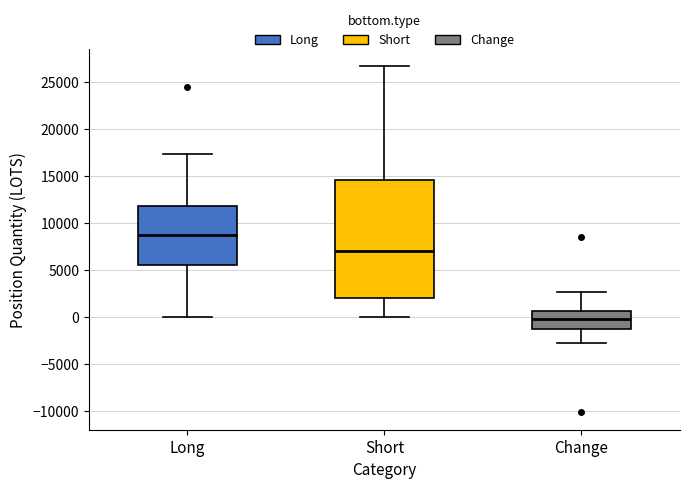

Which box's median line is the lowest?

Change